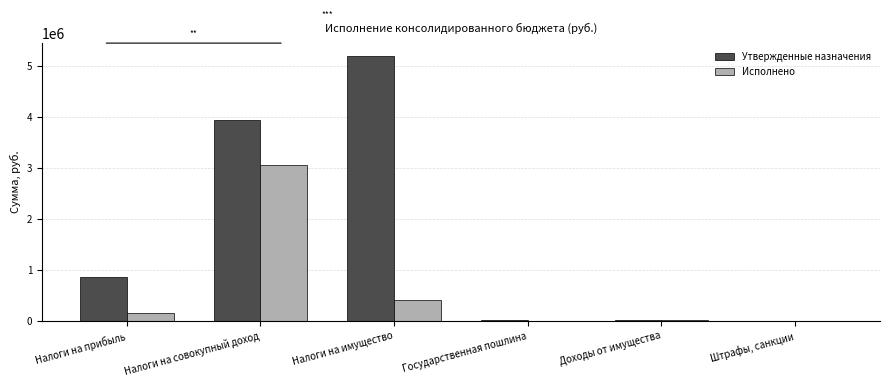

At which category does the chart reach its peak across all series?

Налоги на имущество